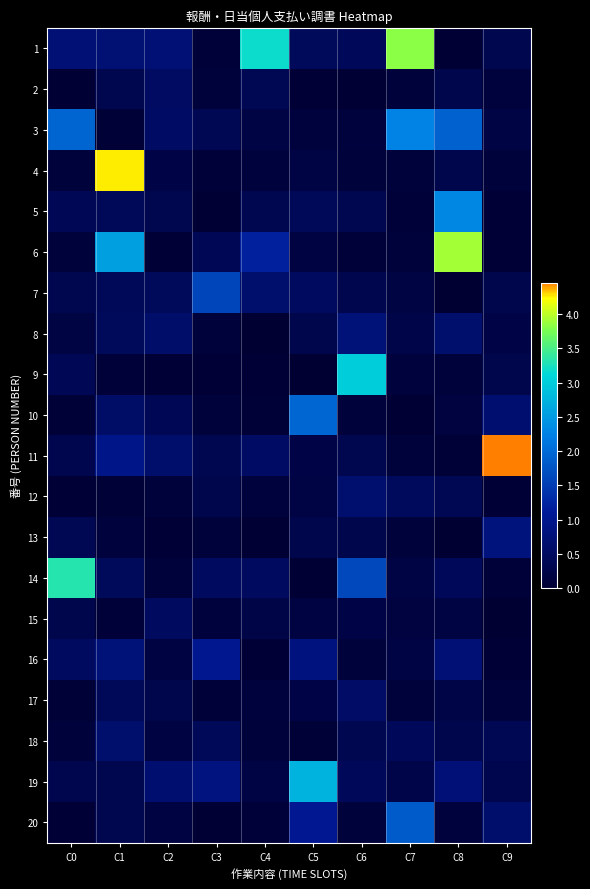

Which has a higher value, C5 or C7?

C7